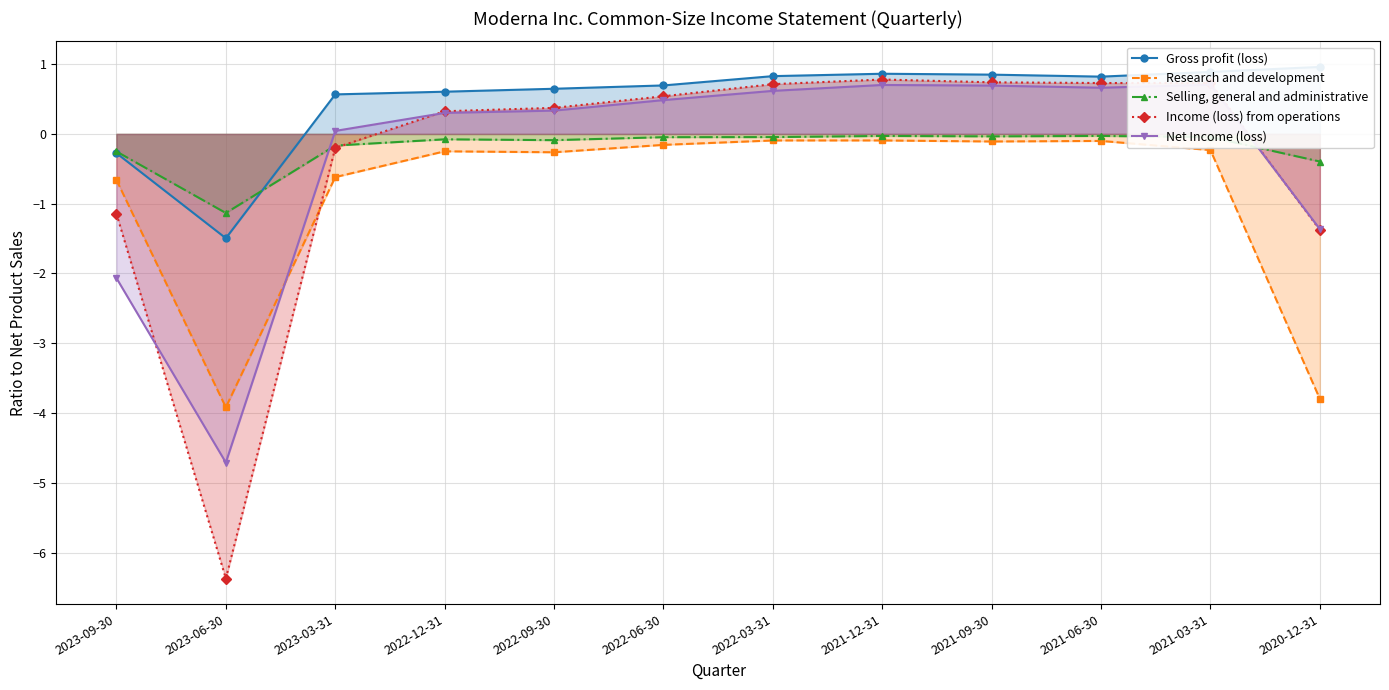

True or false: Selling, general and administrative has a value of -1.1 at 2023-06-30.

True